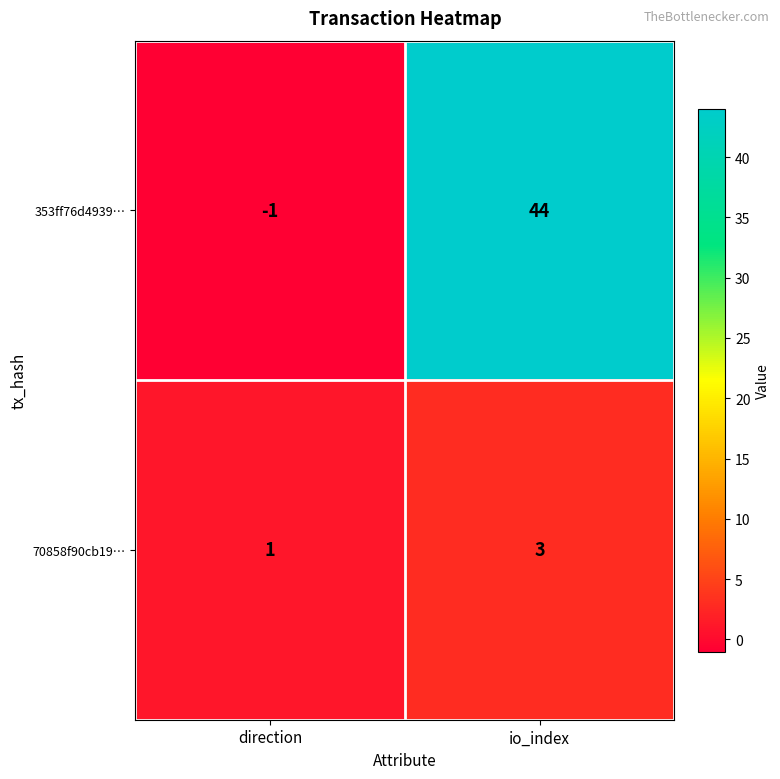

Which category has the lowest value across all series?

direction